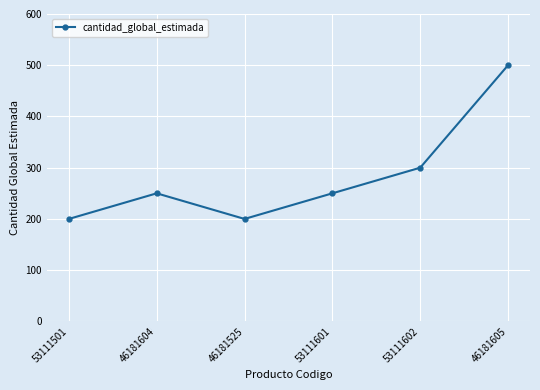

Reading left to right, list all the values displayed in this chart.

53111501=200	46181604=250	46181525=200	53111601=250	53111602=300	46181605=500